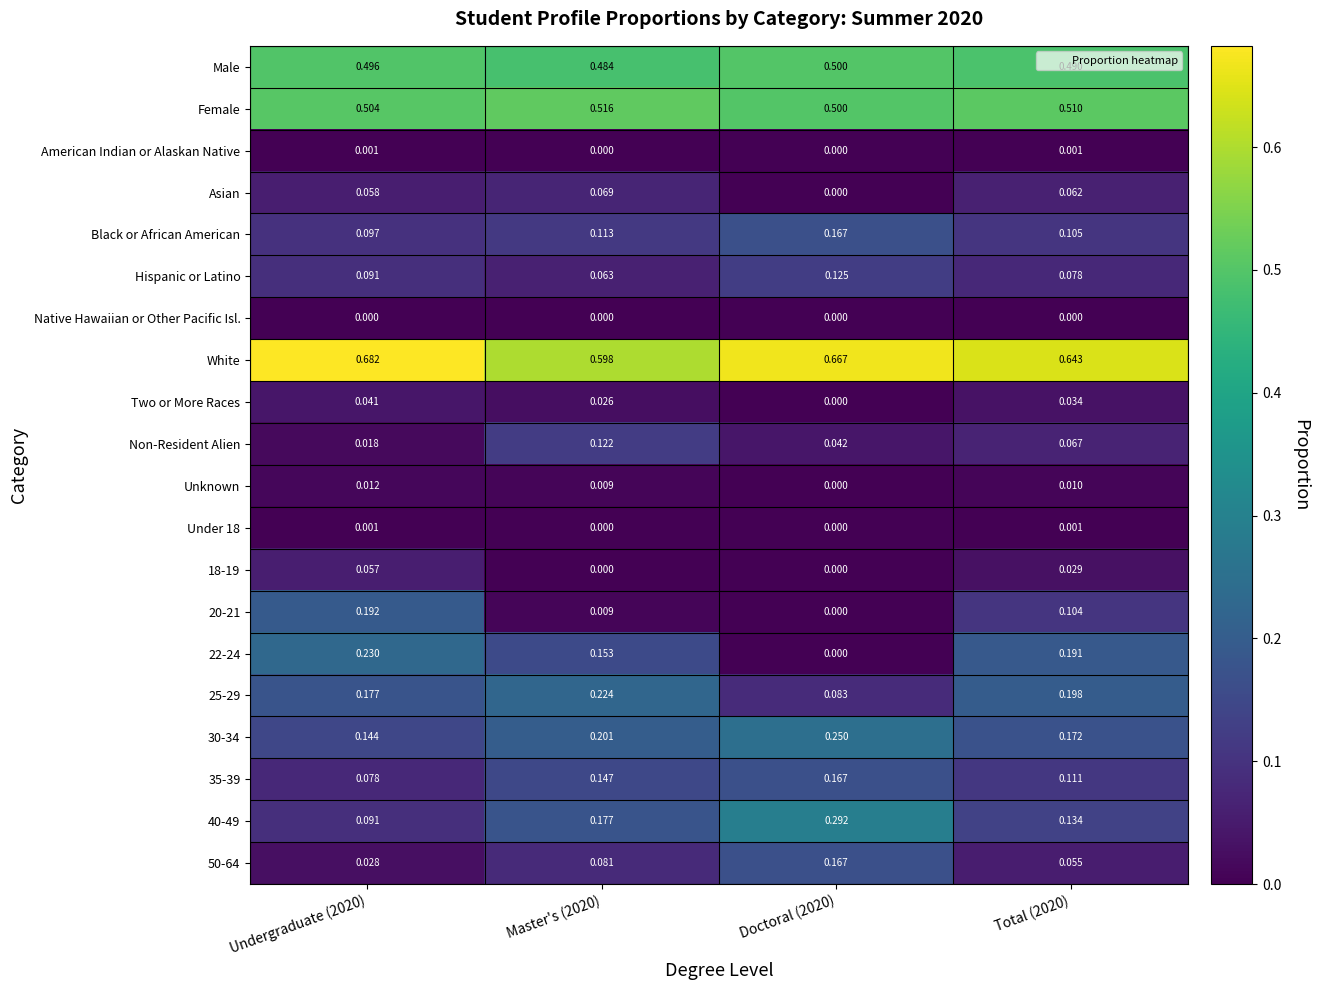

At how many categories does at least one series exceed 0?

4